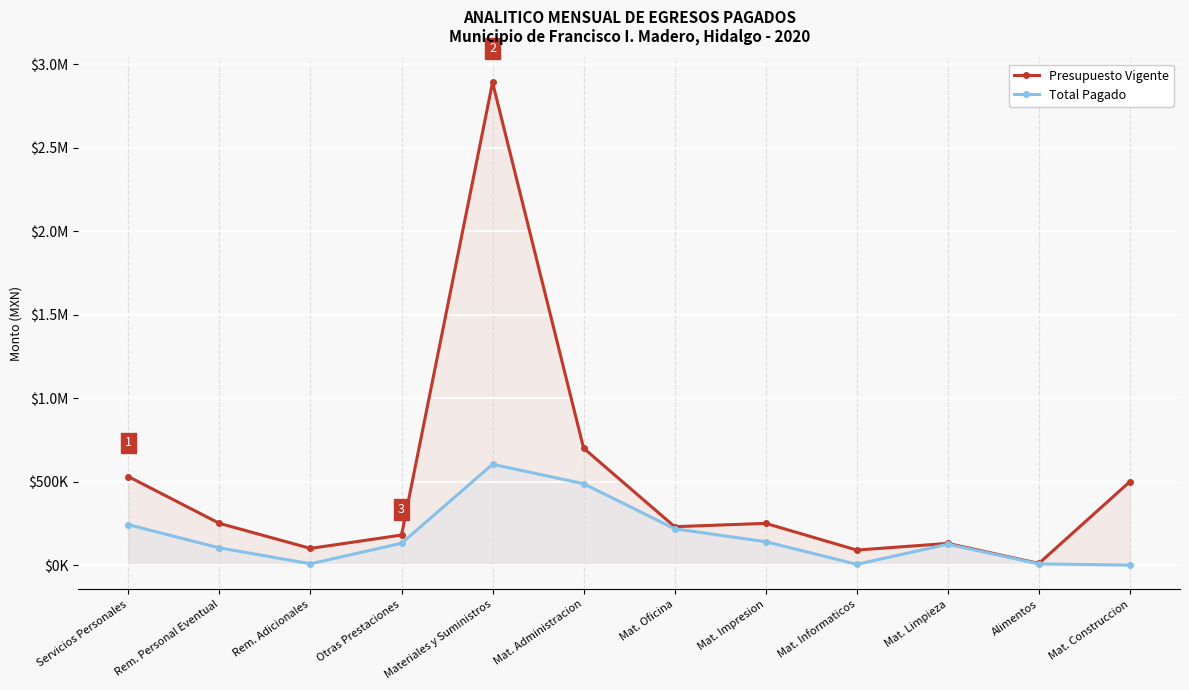

Where is the first local maximum for Total Pagado?

Materiales y Suministros